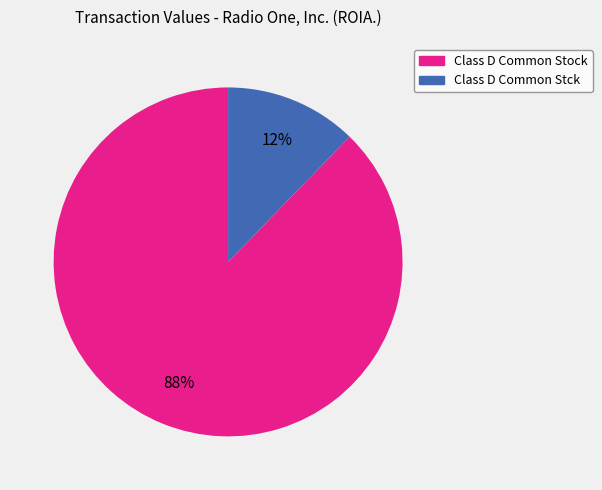

Which category accounts for the majority?

Class D Common Stock